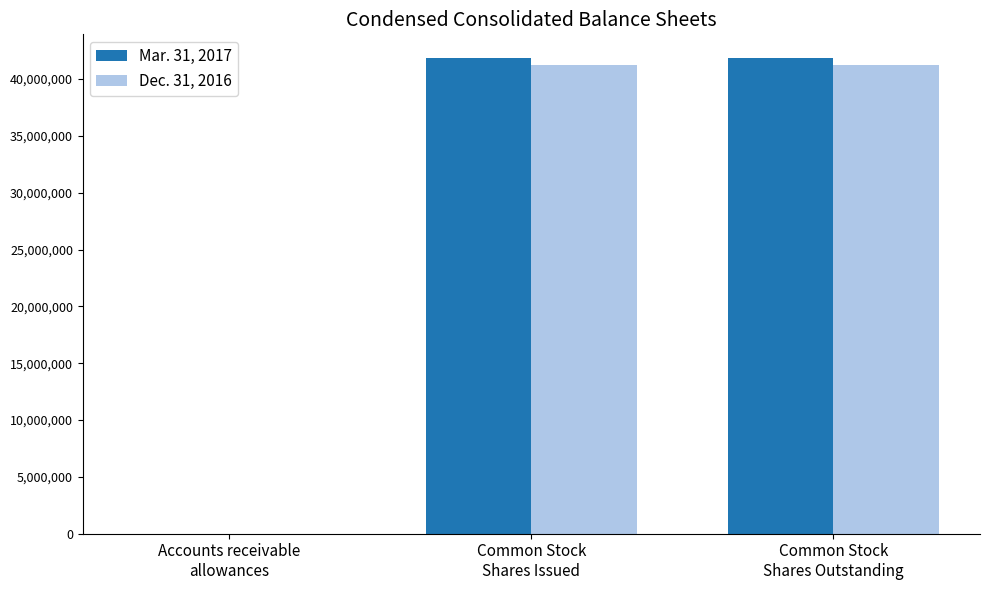

What is the greatest value displayed?

41841000